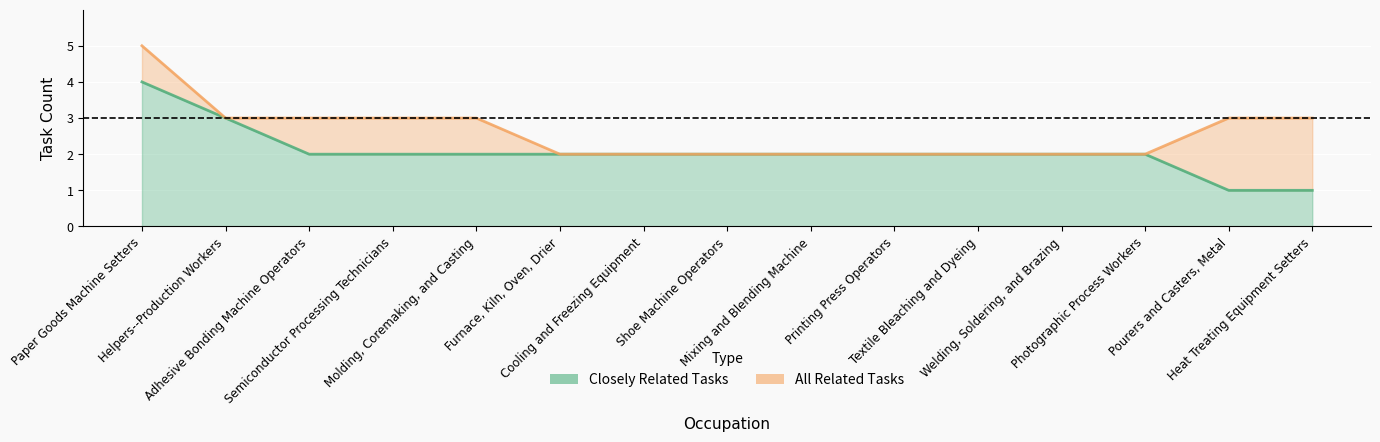

List the series in order of their overall mean, highest first.

All Related Tasks, Closely Related Tasks